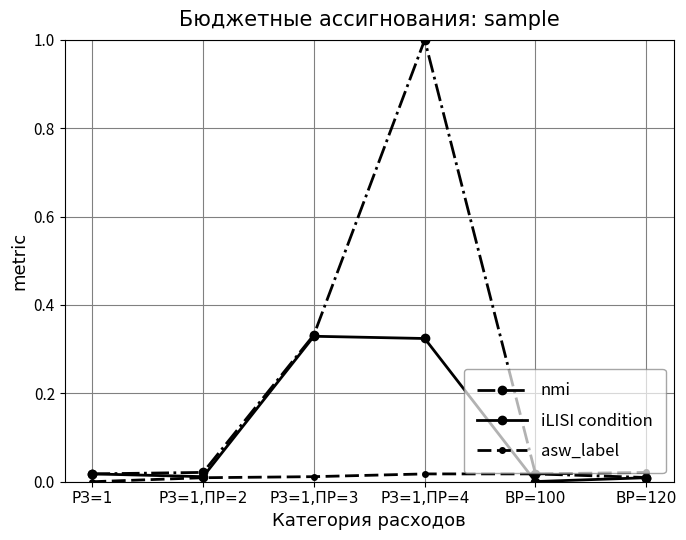

Is it true that asw_label equals 0.0 at РЗ=1?

True